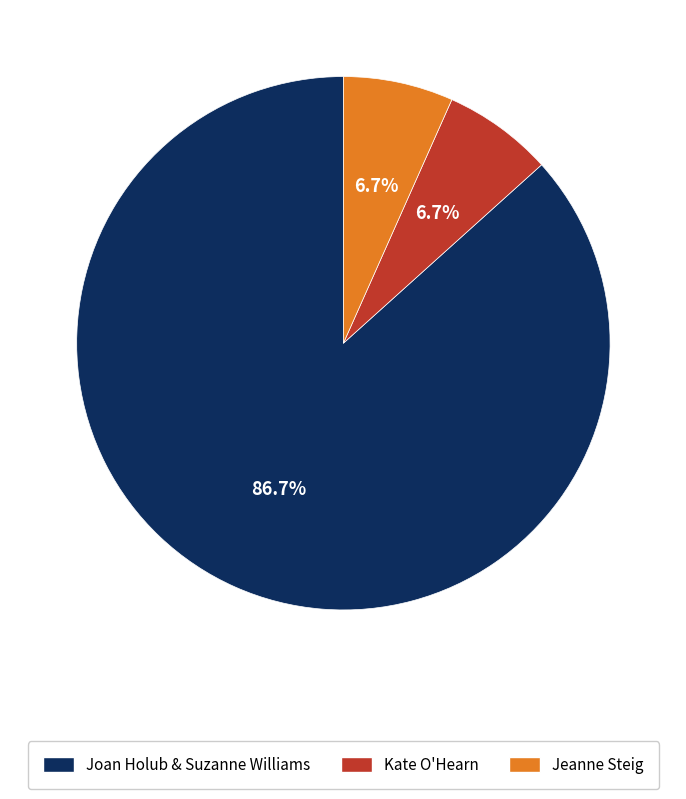

Is there a majority slice in this chart?

Yes